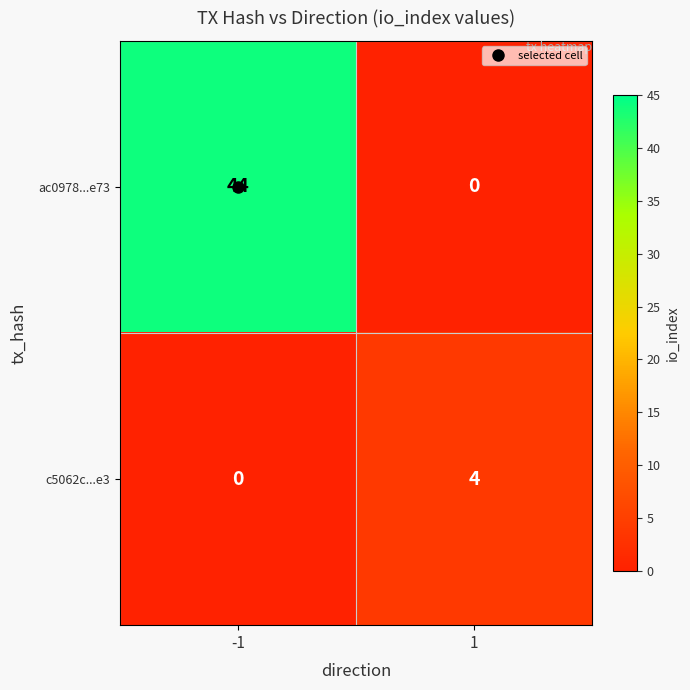

What is the total value across all series at -1?

44